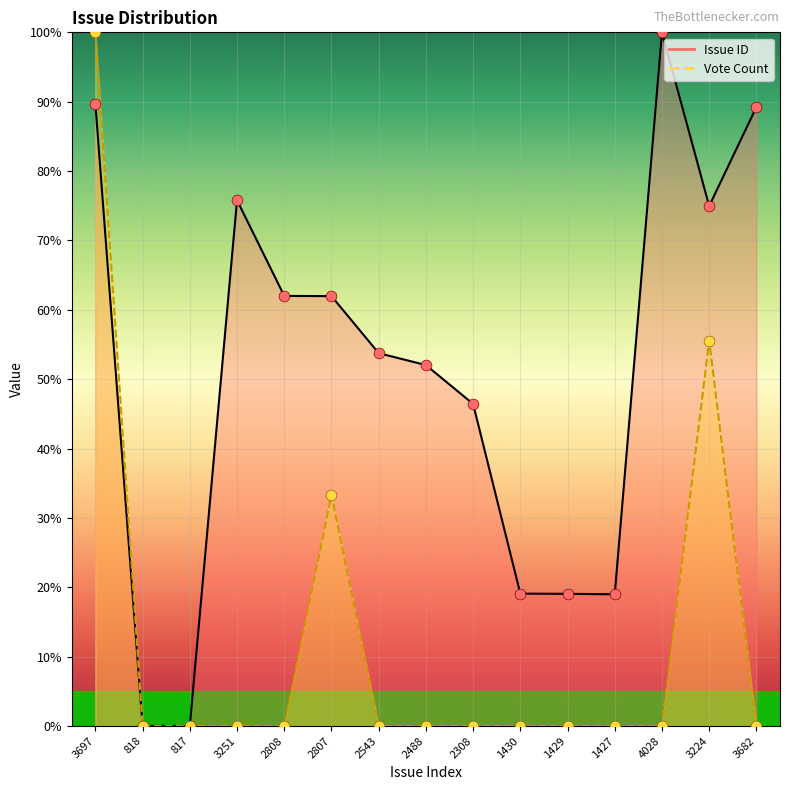

Which series contains the lowest Y value?

Issue ID markers